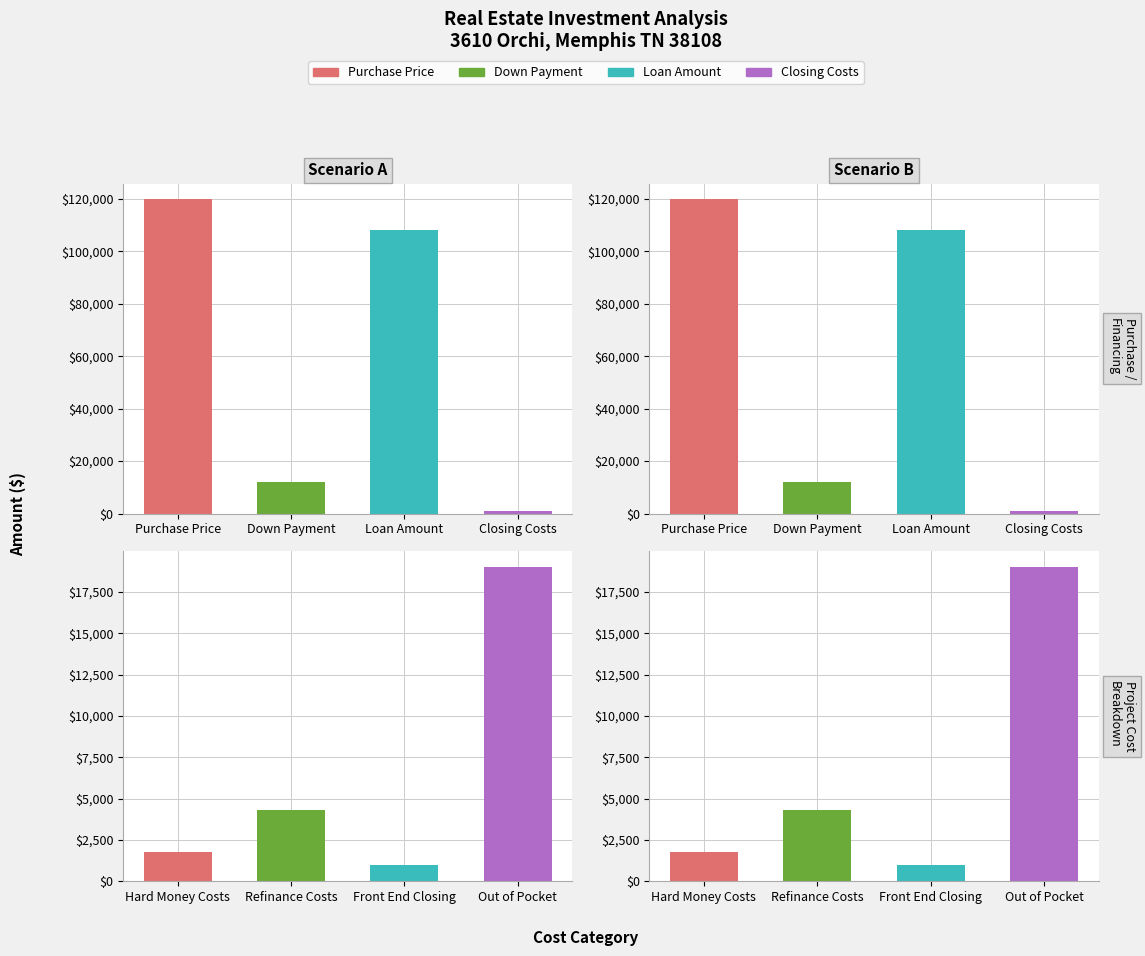

What is the label of the 4th bar from the left?

Closing Costs